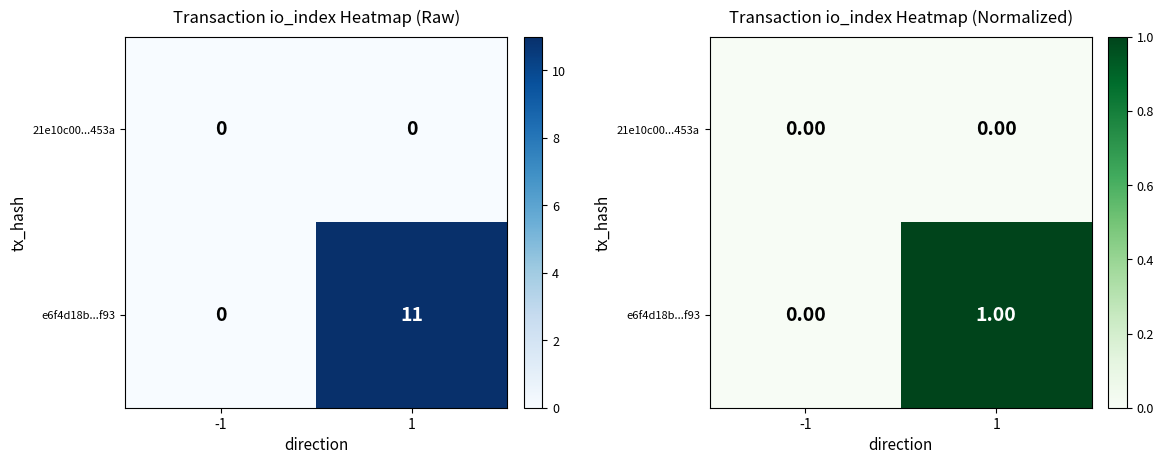

Which category has the highest value in the 21e10c00...453a series?

-1